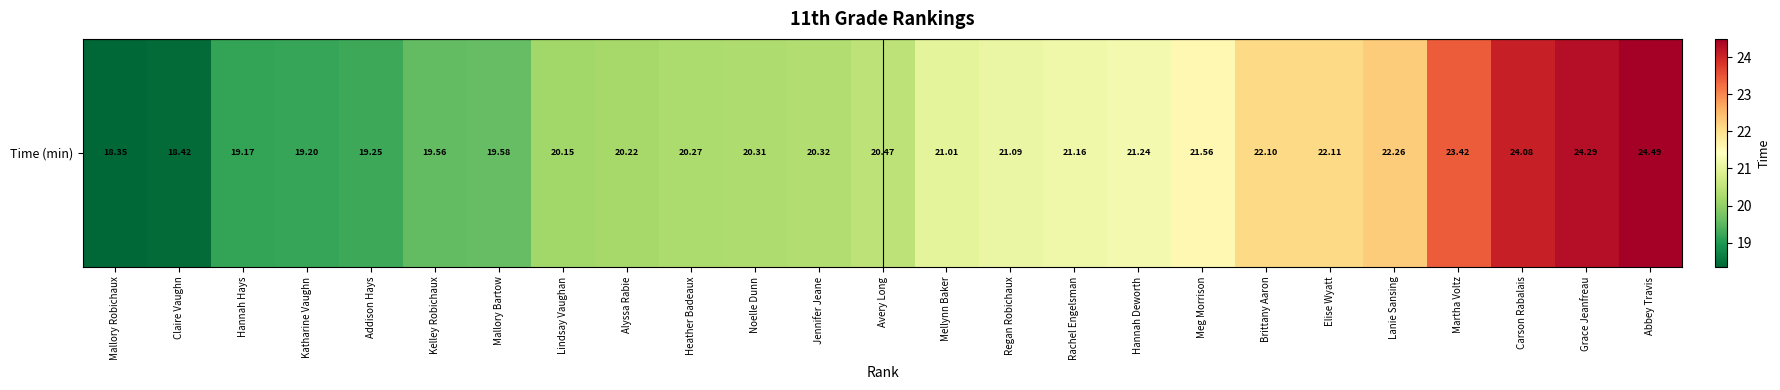

How many distinct data groups are displayed?

1